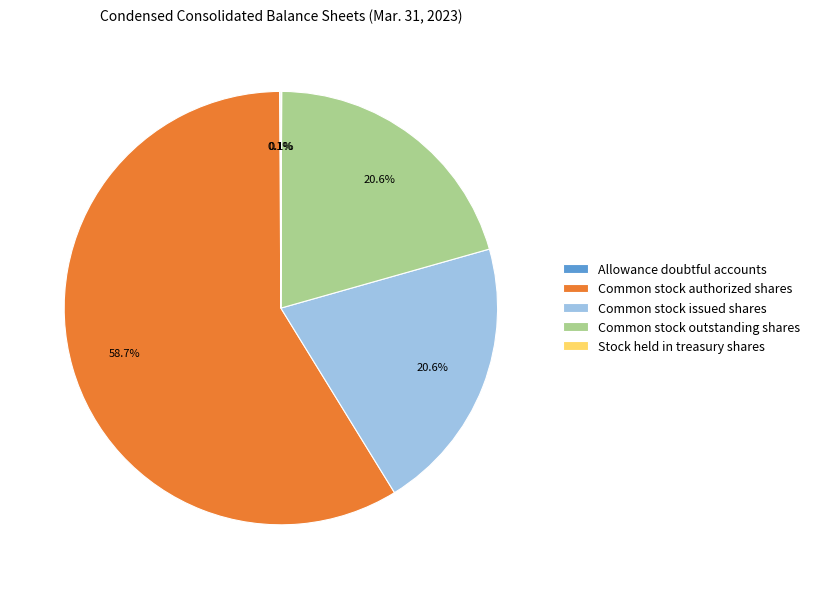

Which category has the biggest portion of the pie?

Common stock authorized shares